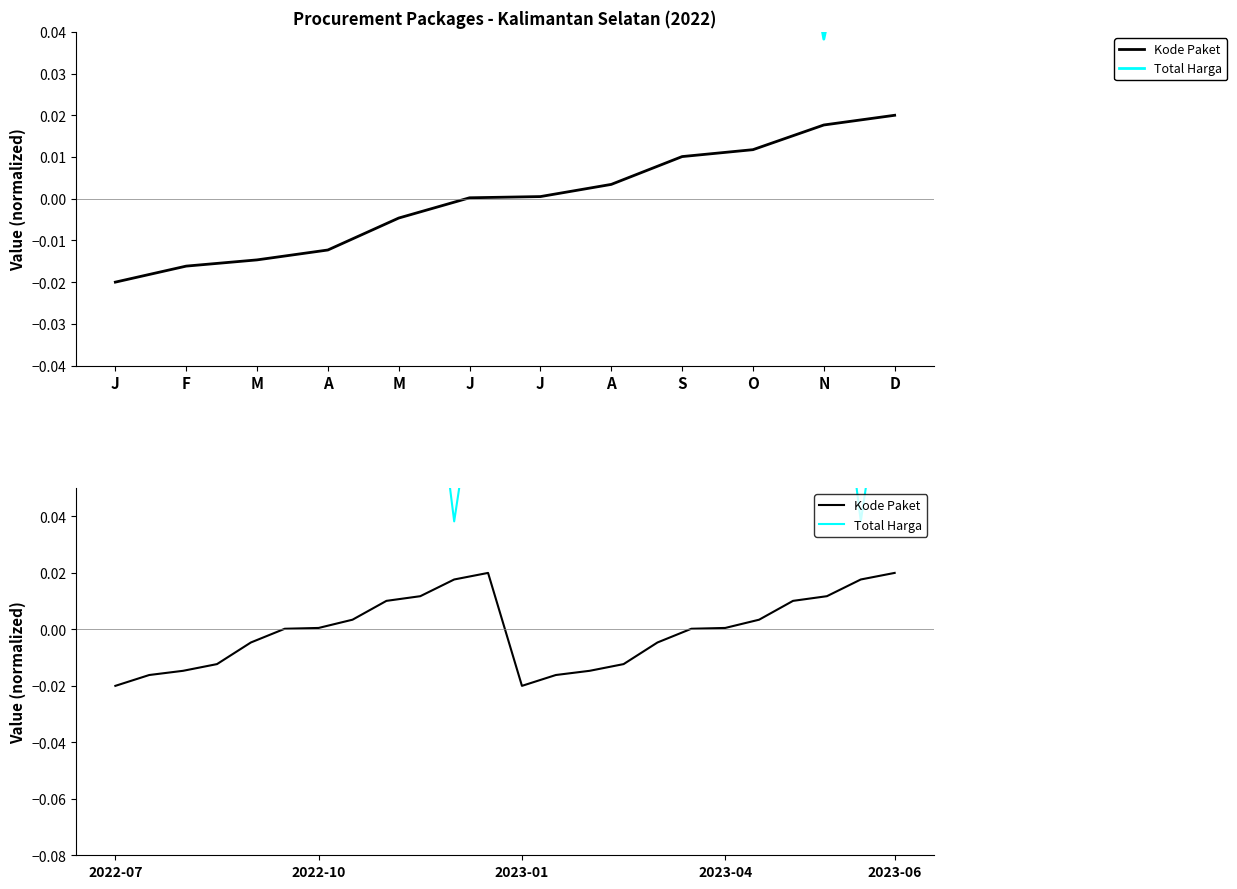

Where is Kode Paket nearest to the value 0?

J